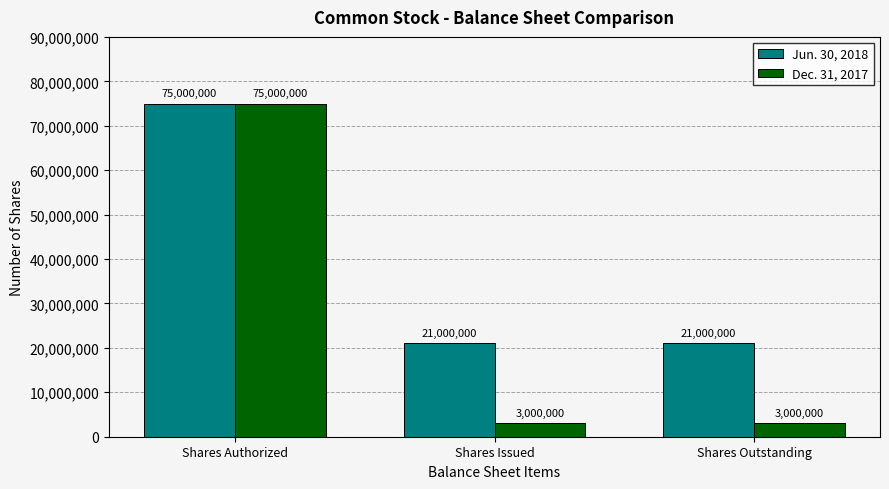

What are all the series names shown in the legend?

Jun. 30, 2018, Dec. 31, 2017